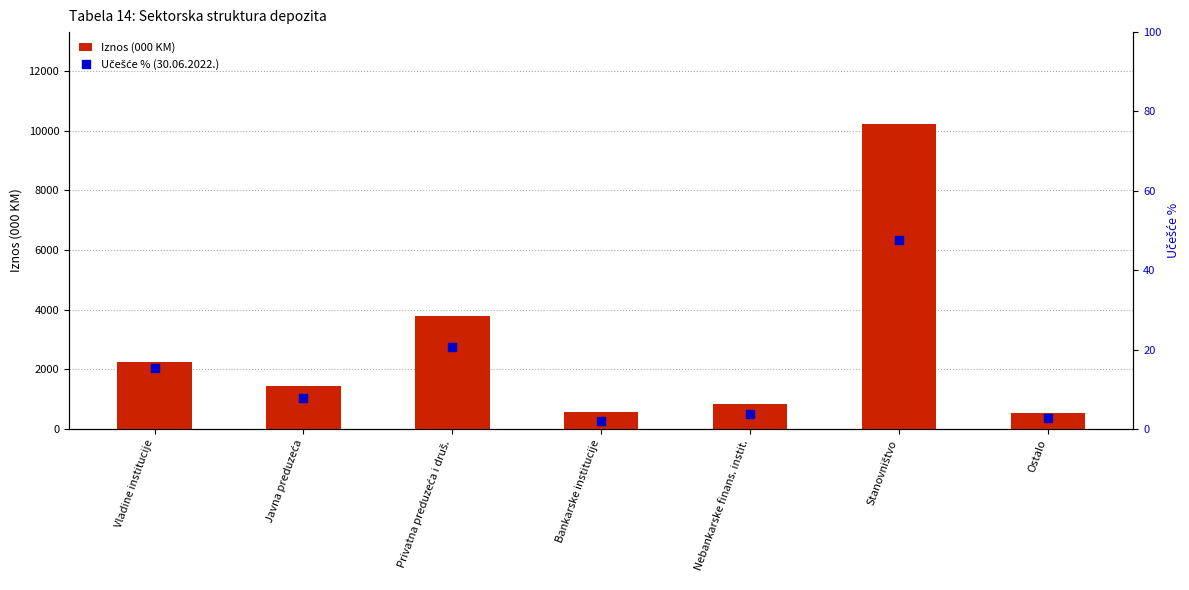

Which series has the largest Y range (max minus min)?

Iznos (000 KM)